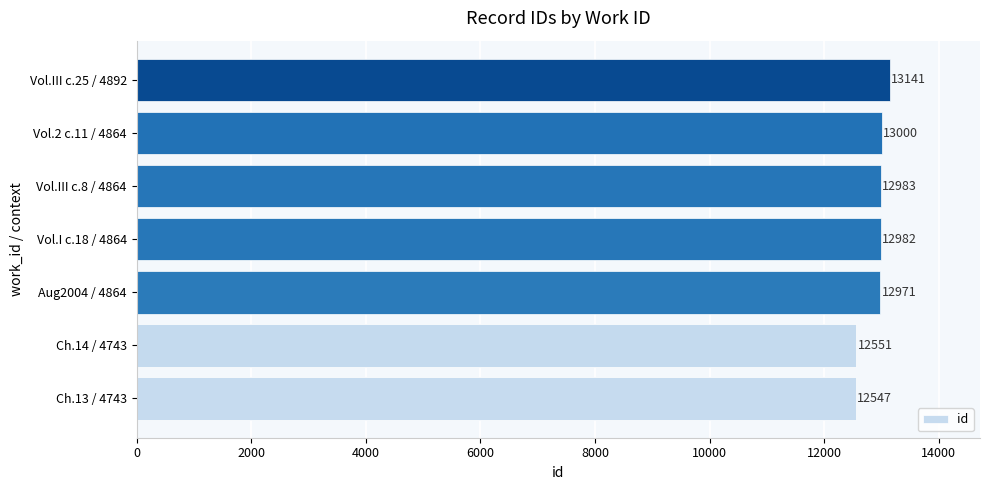

What is the average value?

12882